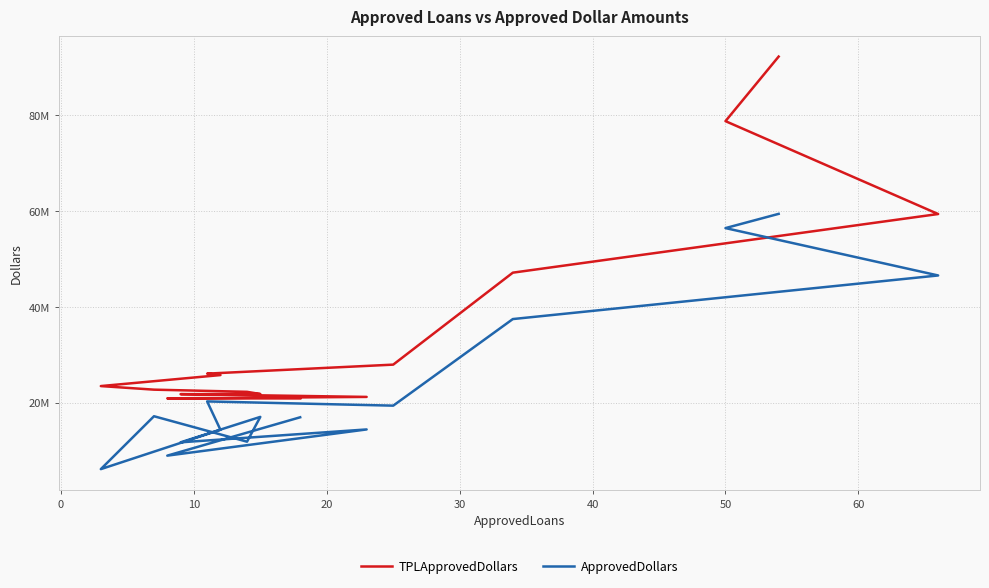

True or false: TPLApprovedDollars and ApprovedDollars cross at least once.

False